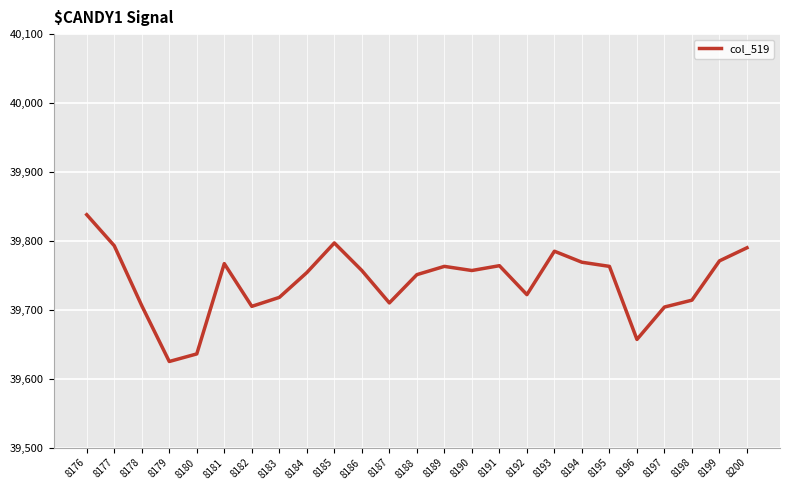

What is the smallest value displayed?

39625